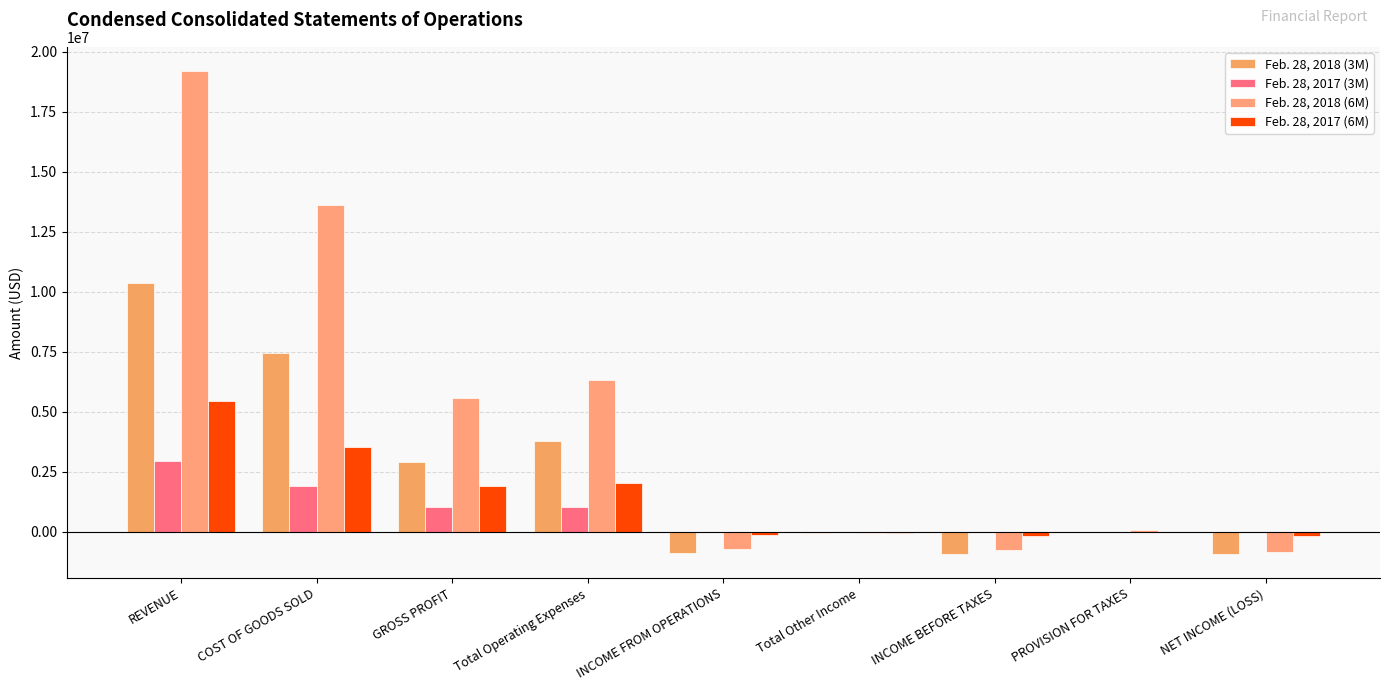

Does the chart contain stacked bars?

No